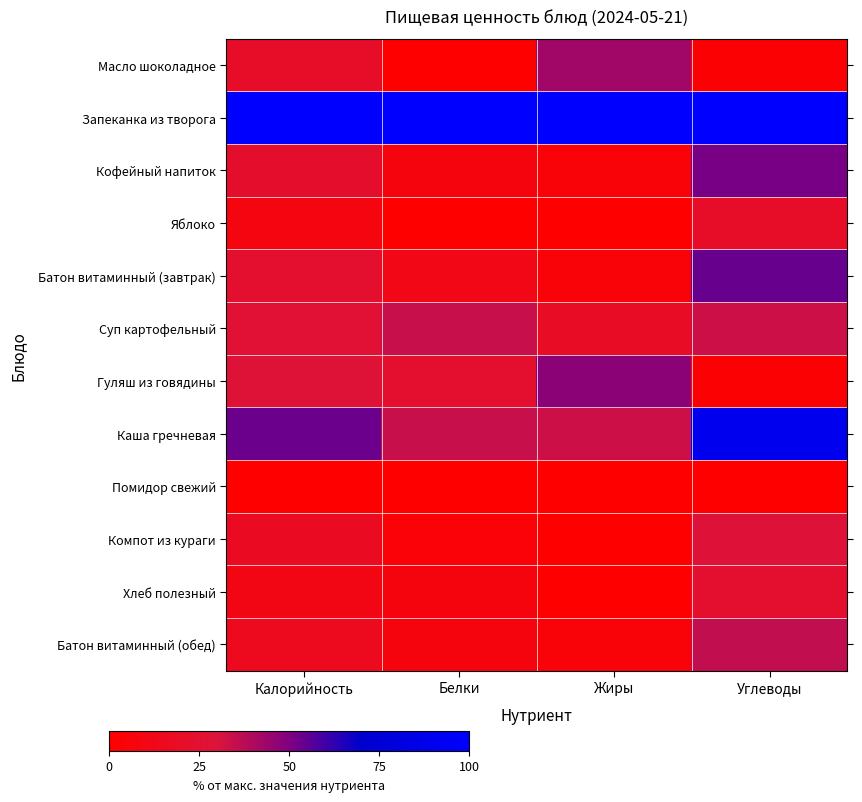

At how many categories does at least one series exceed 75?

4